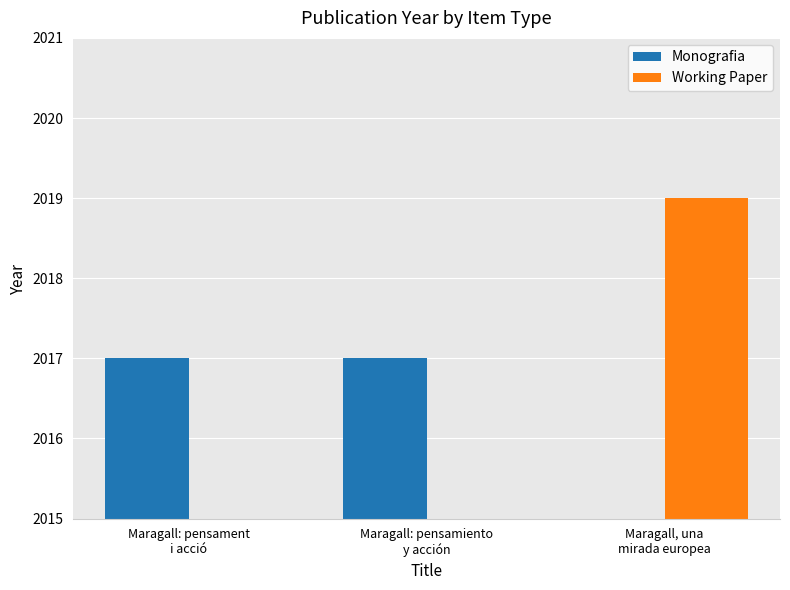

How many values in the Monografia series are below 2017?

1